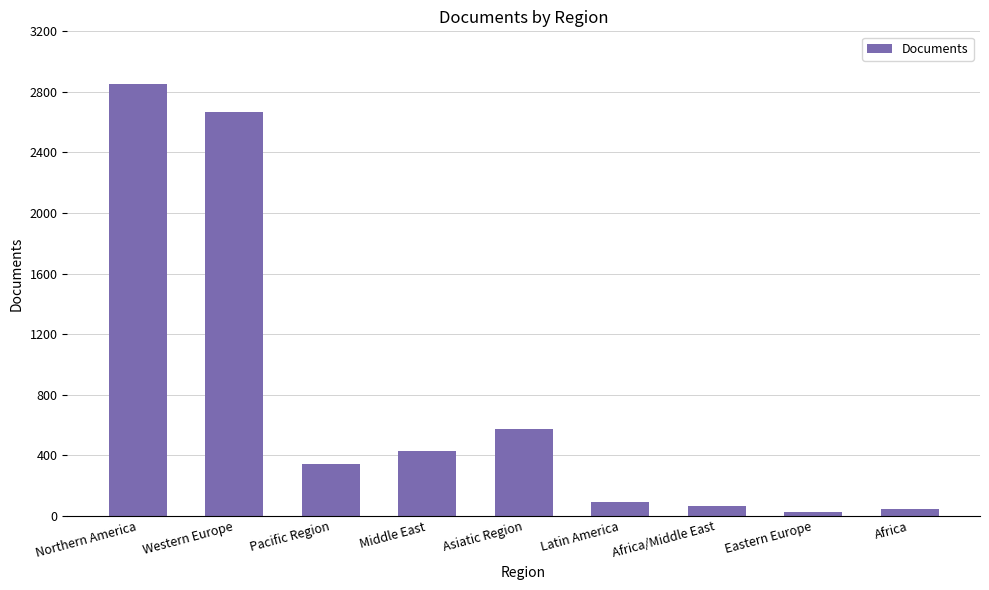

What is the greatest value displayed?

2853